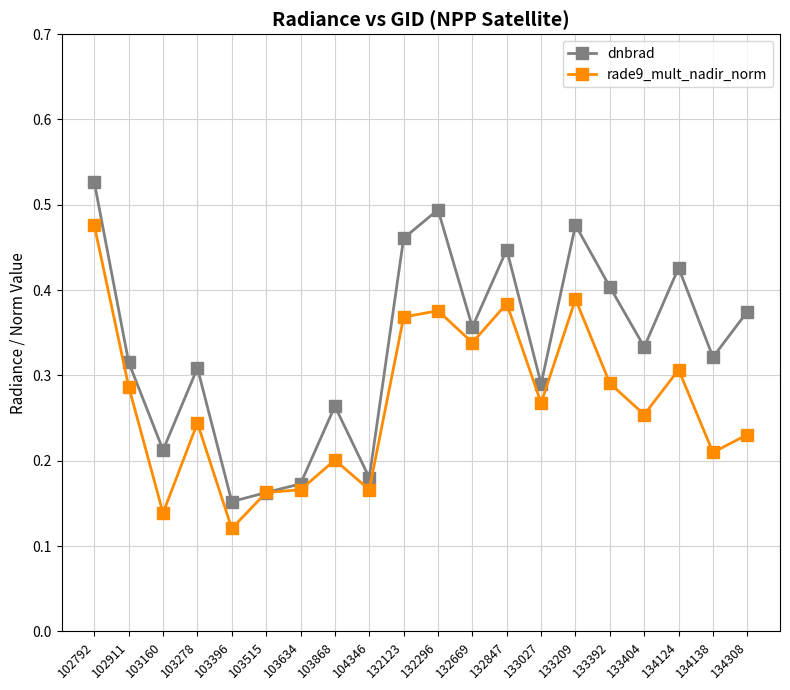

Which series changed the most between 132847 and 133209?

dnbrad